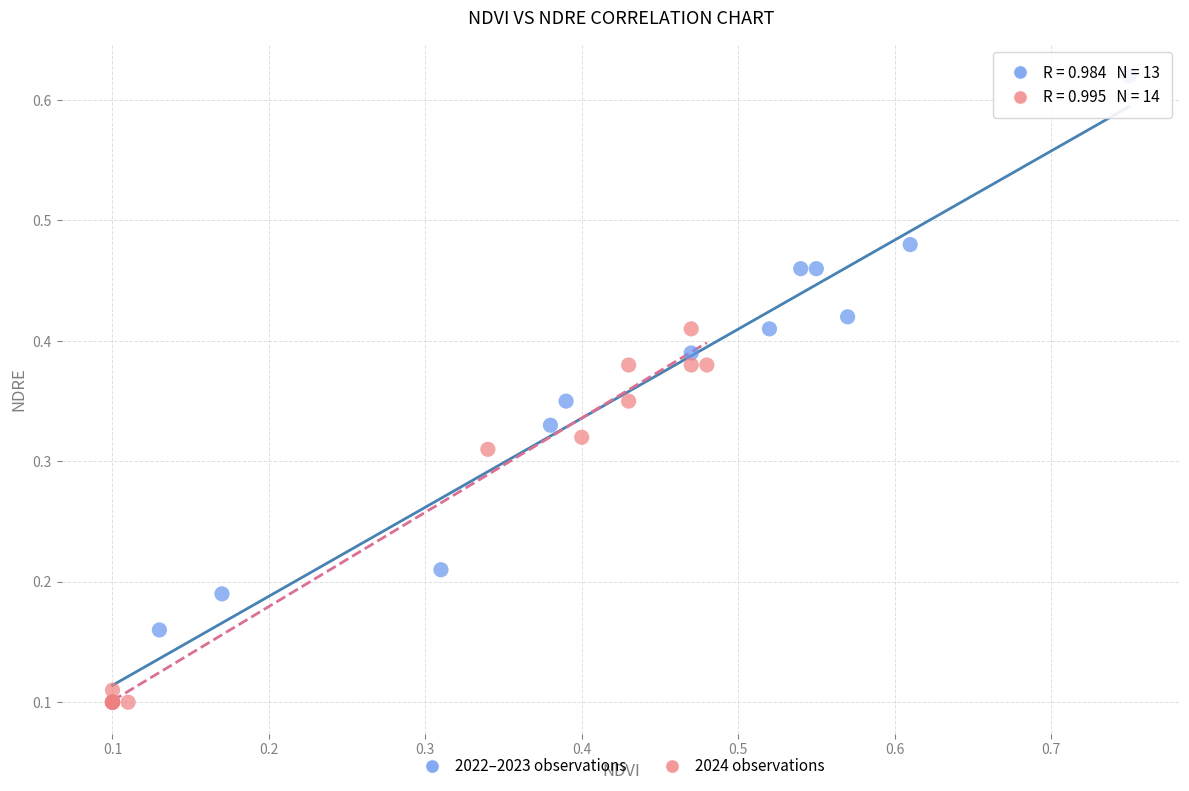

Which series reaches the maximum Y coordinate?

2022–2023 observations